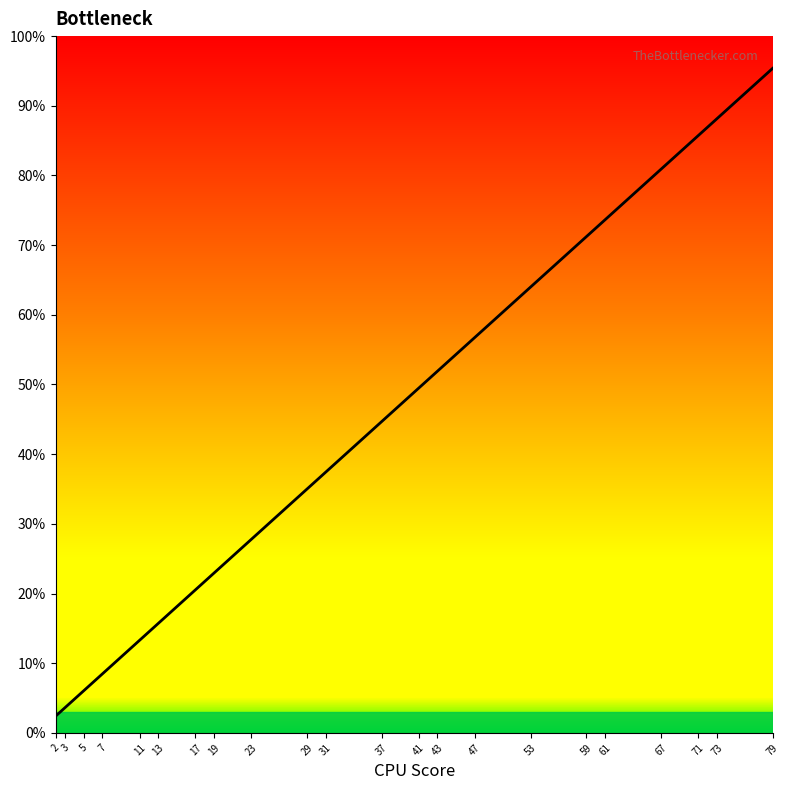

What is the sum of the values at 61 and 71?

159.4